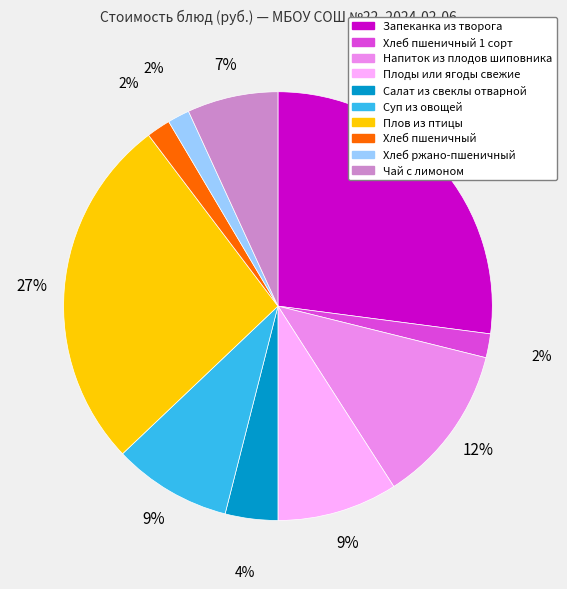

To the nearest percent, what is the average slice percentage?

10%